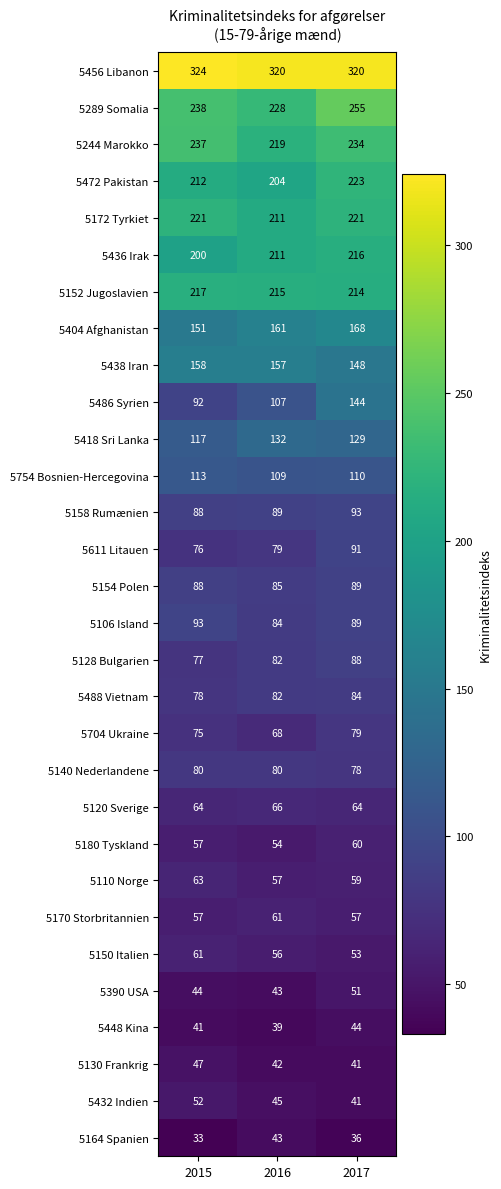

What is the minimum value for 5120 Sverige?

64